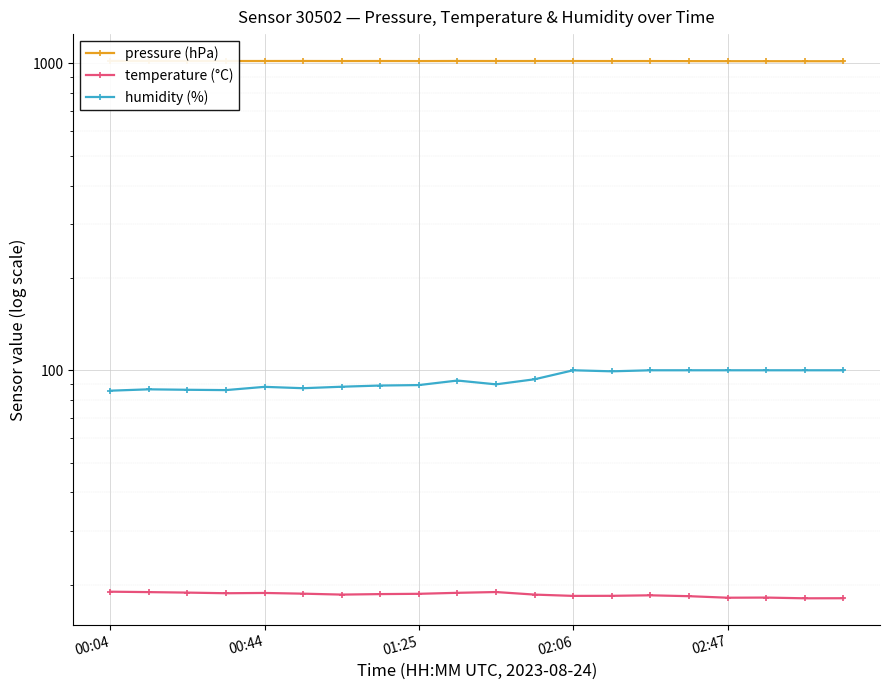

True or false: humidity (%) has more than 2 points higher than both neighbors.

True